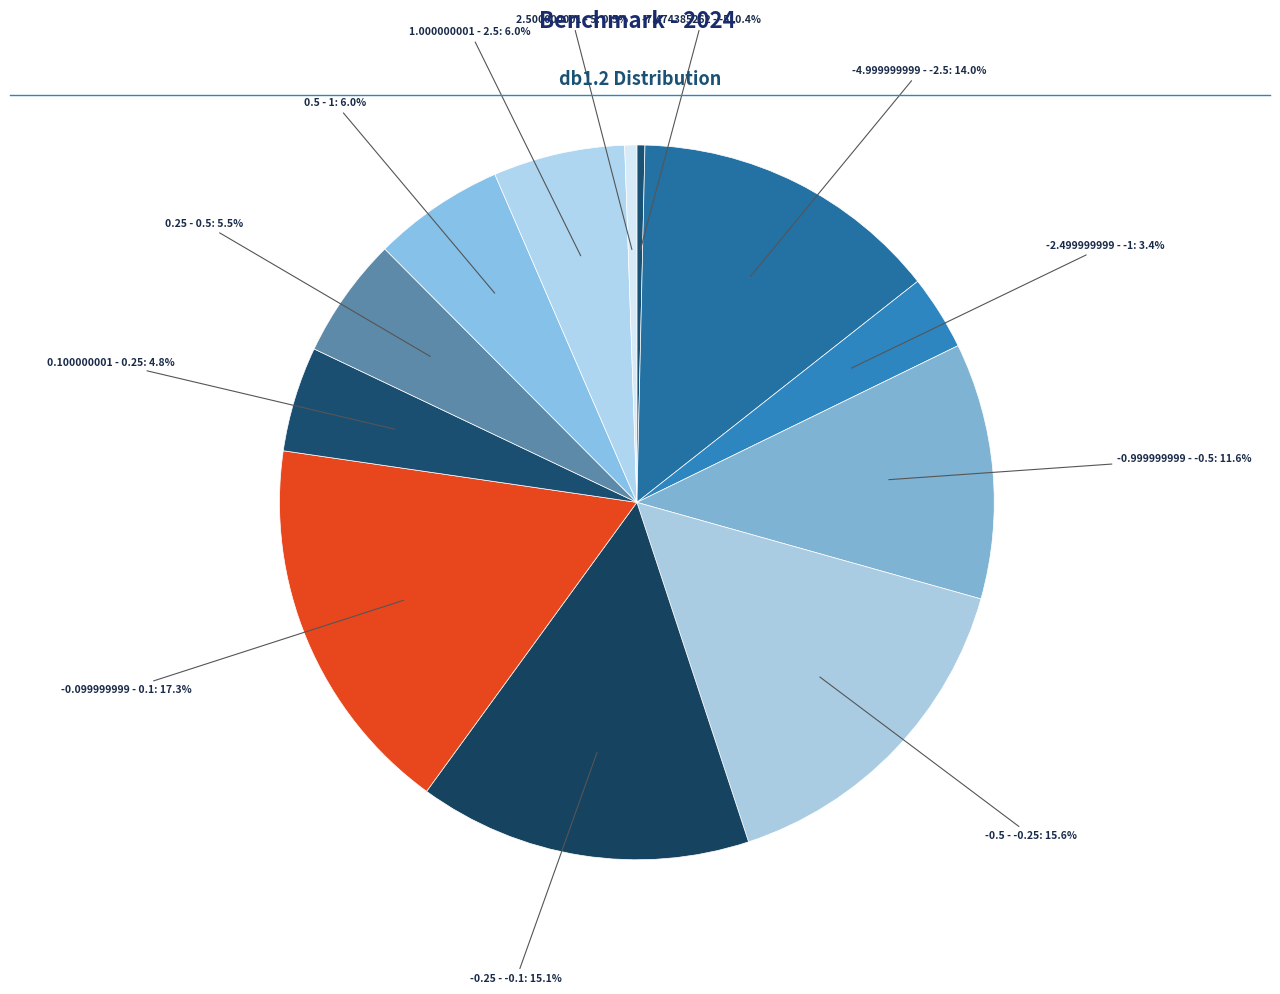

How many slices are in this pie chart?

12